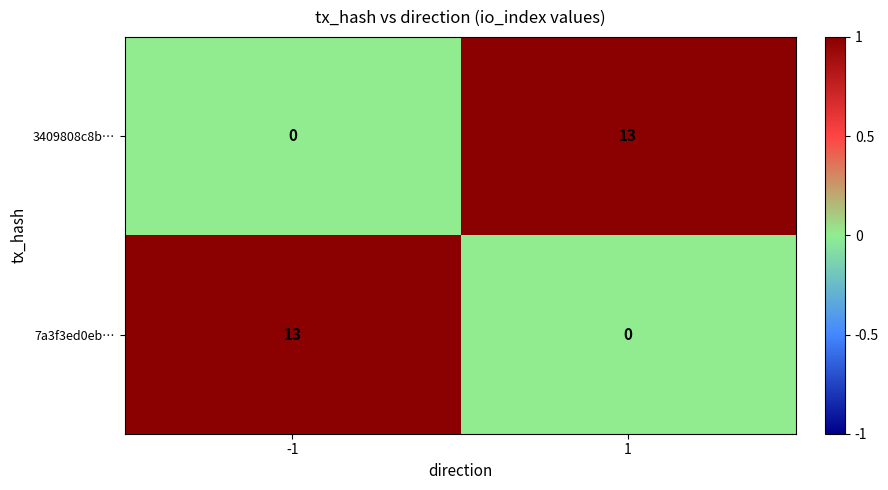

Rank the categories by 3409808c8b… value from lowest to highest.

-1, 1